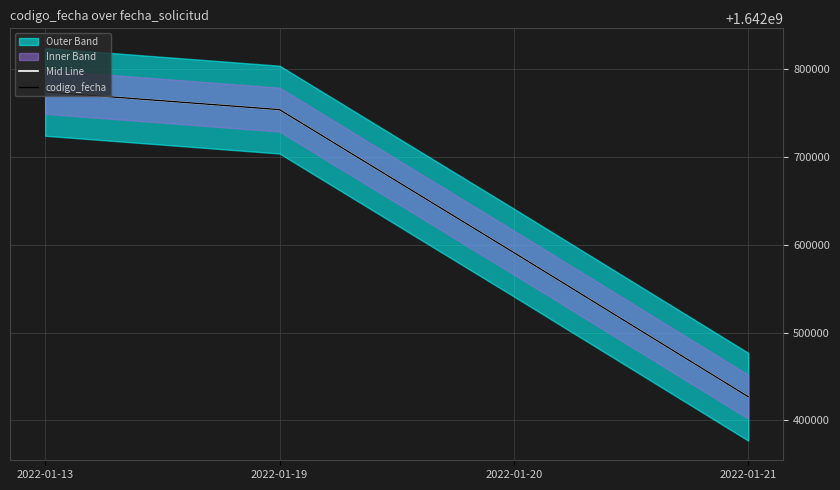

True or false: codigo_fecha has a value of 1642427036 at 2022-01-21.

True